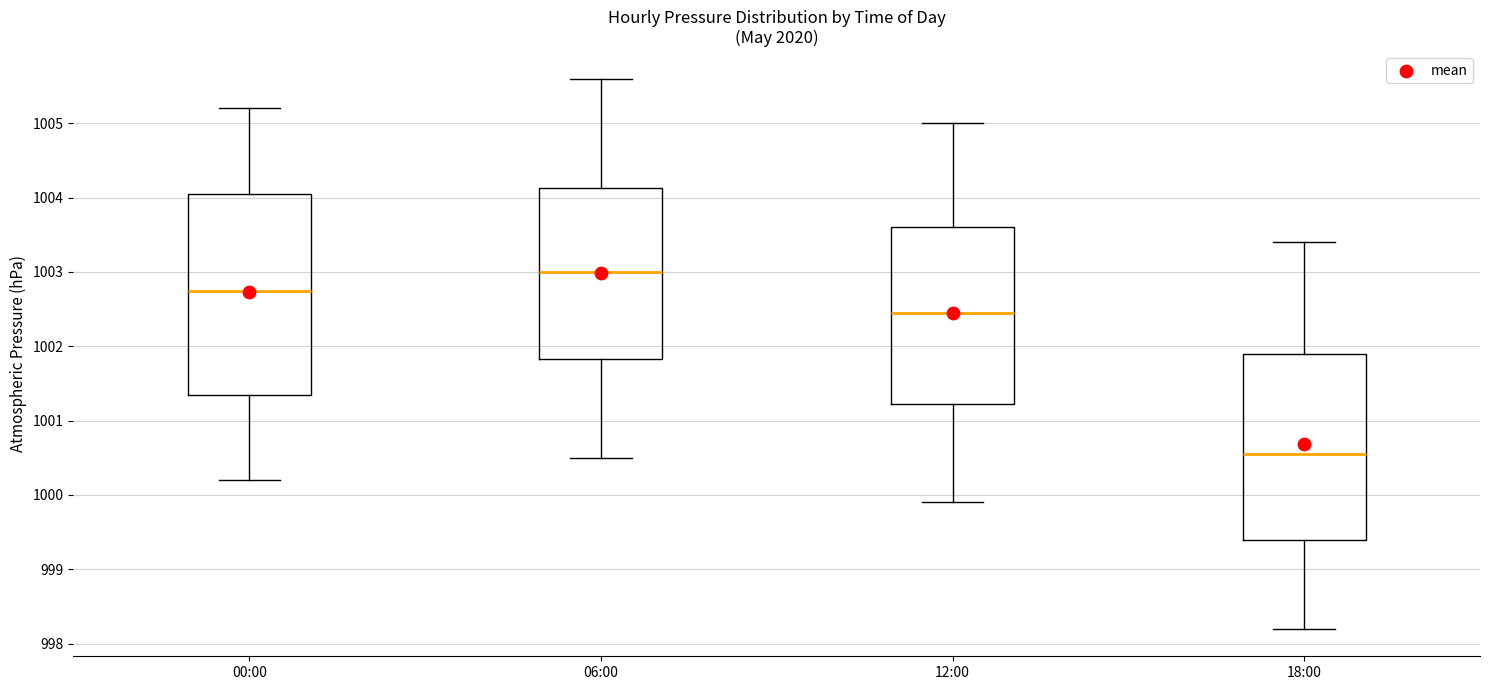

Reading left to right, transcribe this box plot: for each box, give where its median line is, the range the box spans, and where its two whiskers end, as read against the y-axis. The values are not printed on the chart, so give them approximately, as read against the axis.

00:00: median 1002.8, box 1001.4 to 1004.1, whiskers 1000.2 to 1005.2
06:00: median 1003.0, box 1001.8 to 1004.1, whiskers 1000.5 to 1005.6
12:00: median 1002.5, box 1001.2 to 1003.6, whiskers 999.9 to 1005.0
18:00: median 1000.6, box 999.4 to 1001.9, whiskers 998.2 to 1003.4